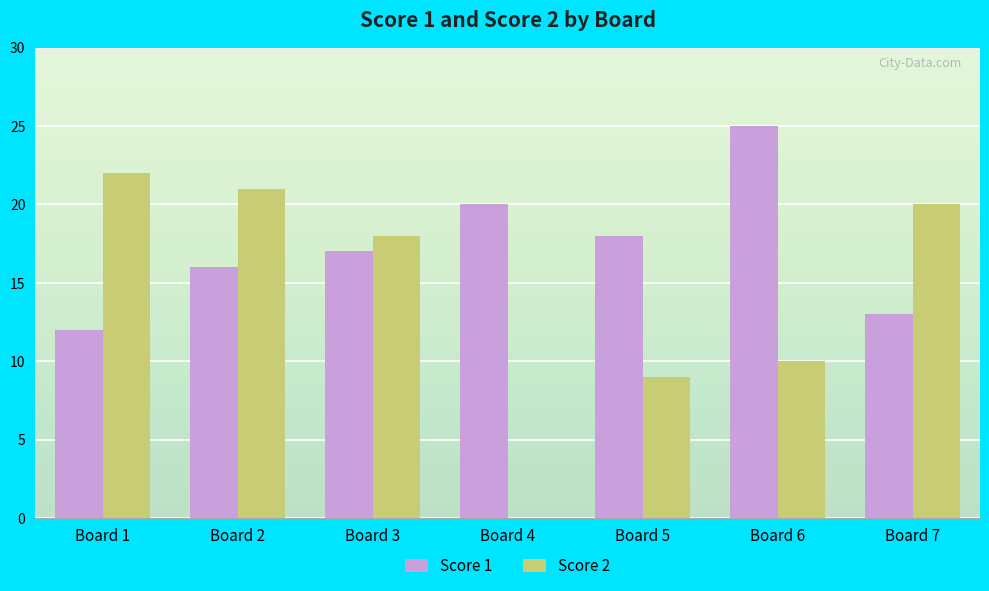

The Score 2 series shows 35 at Board 2. True or false?

False